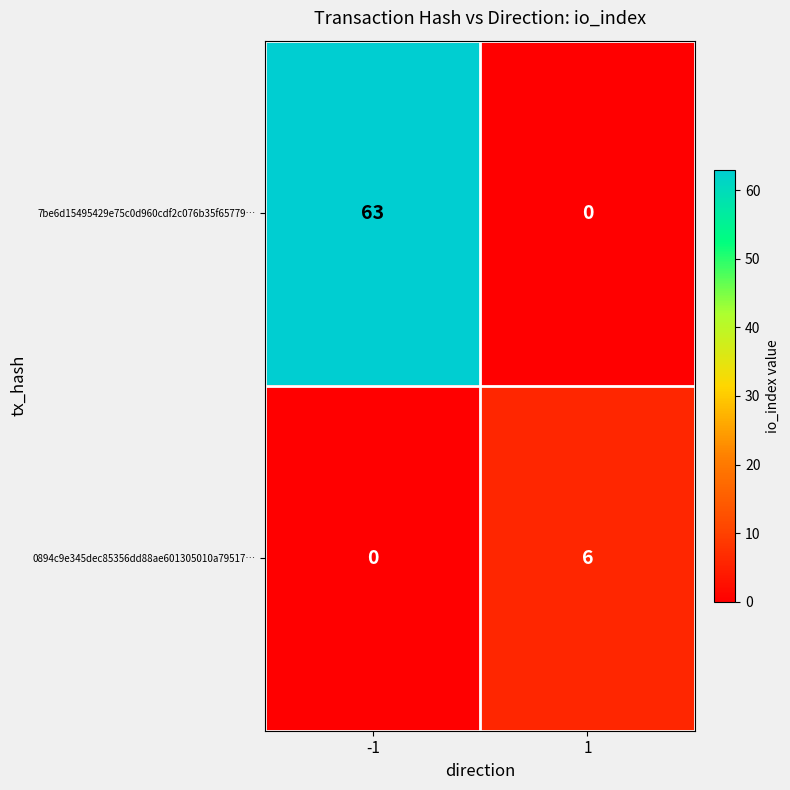

Reading left to right, extract all data points from this chart.

7be6d15495429e75c0d960cdf2c076b35f65779…: 63	0
0894c9e345dec85356dd88ae601305010a79517…: 0	6